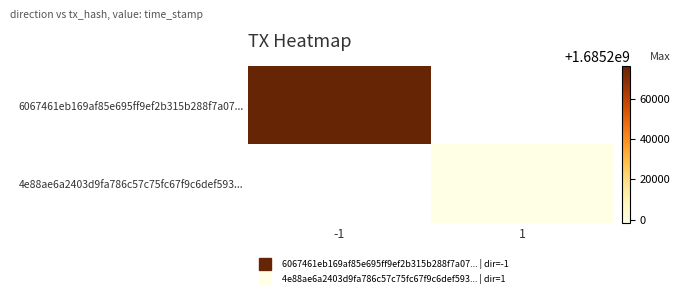

The 6067461eb169af85e695ff9ef2b315b288f7a07... series shows 2750008241.1 at -1. True or false?

False